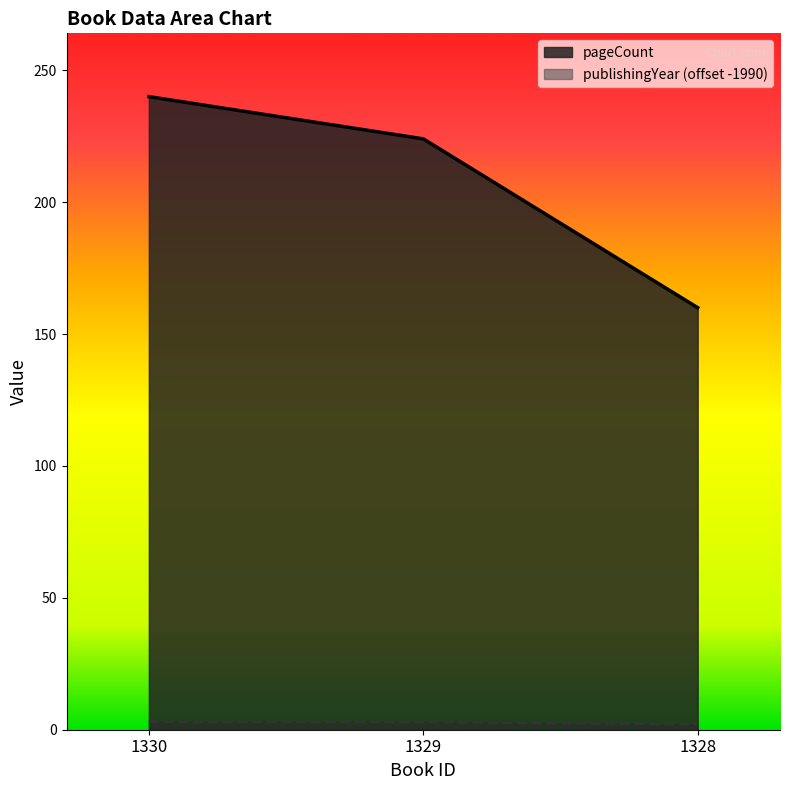

Is it true that pageCount equals 77 at 1330?

False